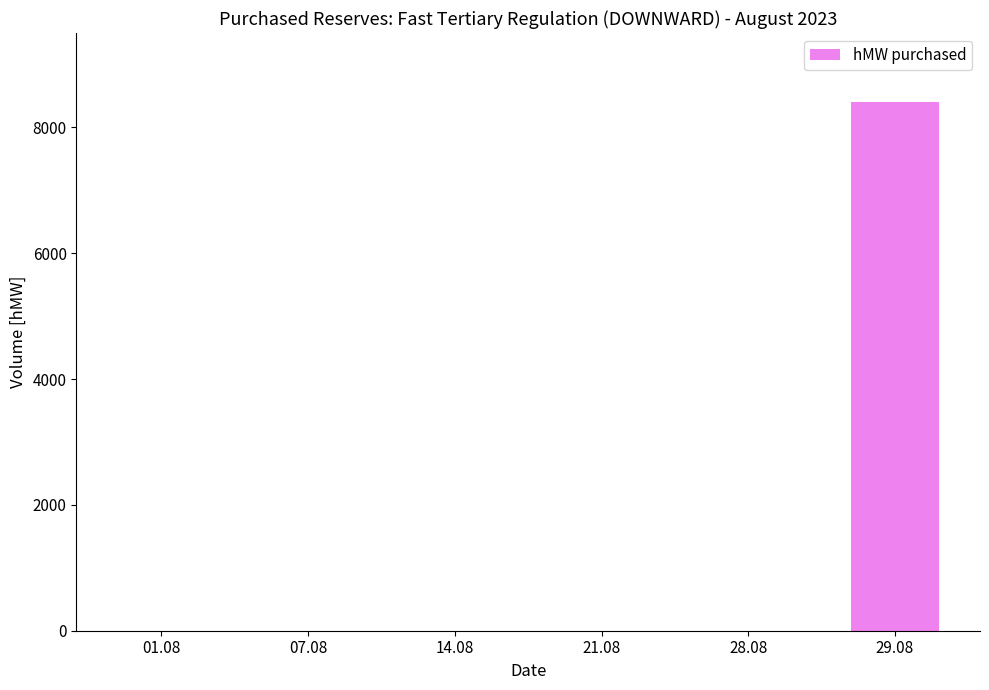

Is it true that the value at 29.08 is 8400?

True